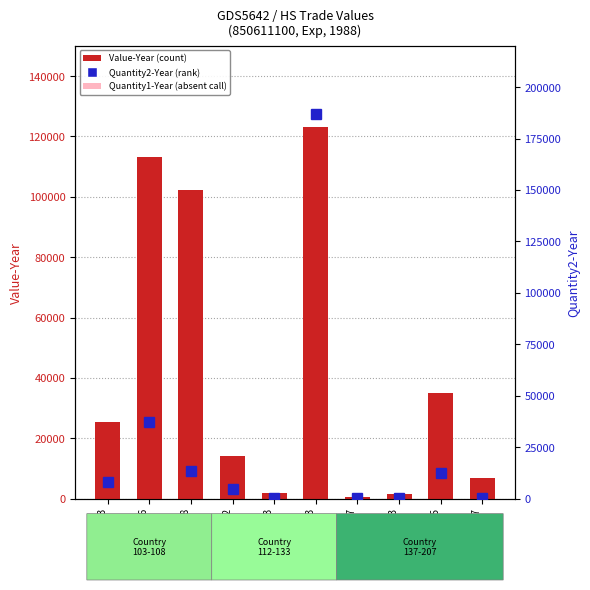

Read the Value-Year value at Country 203, to the nearest 10.

1350